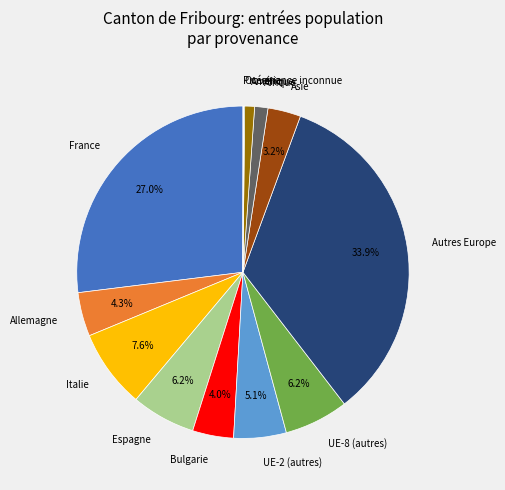

Combined, what portion of the pie is UE-8 (autres) and Allemagne?

10.5%